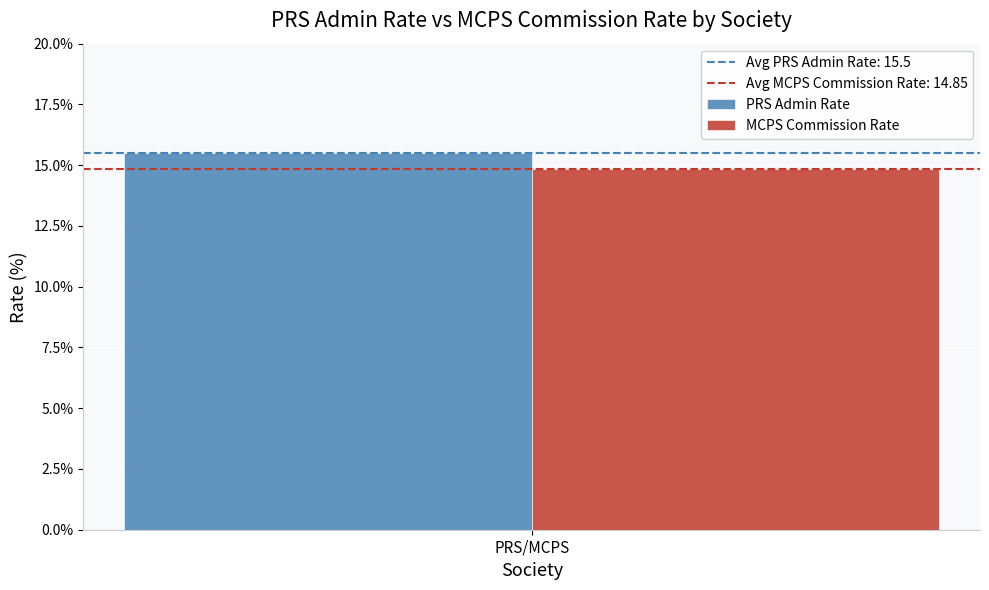

Read the PRS Admin Rate value at PRS/MCPS.

15.5